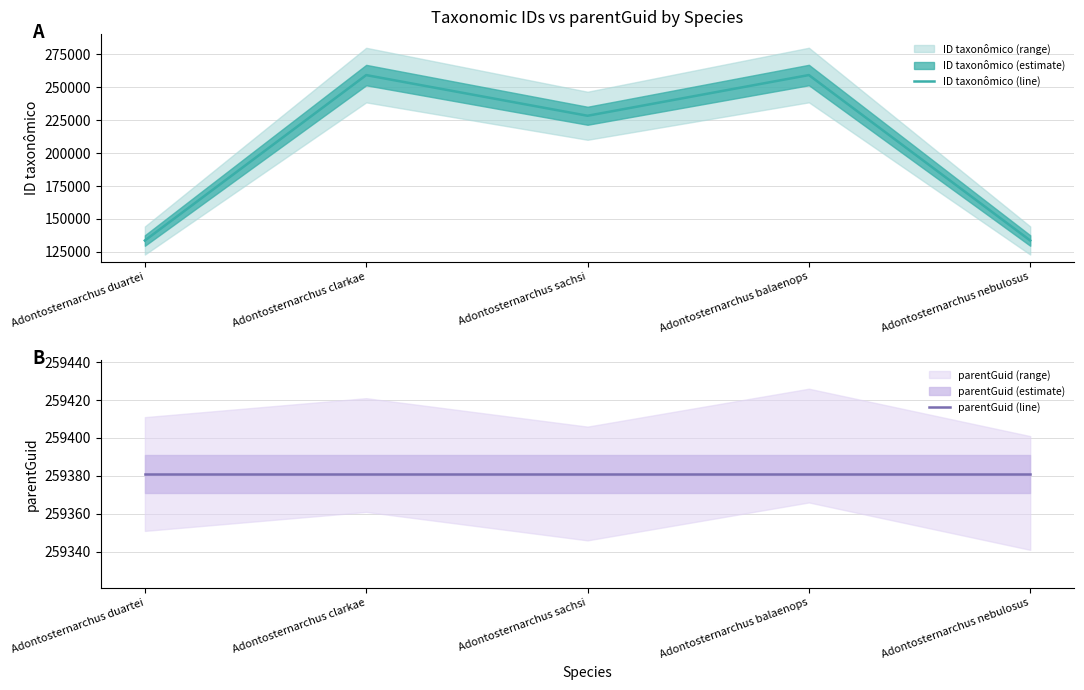

How many interior local peaks does the ID taxonômico (line) series have?

2